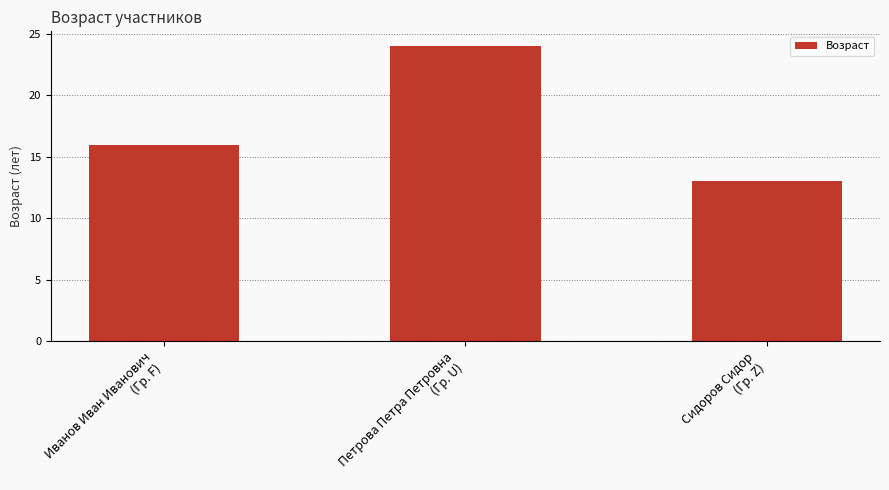

Which label corresponds to the largest value in the chart?

Петрова Петра Петровна
(Гр. U)